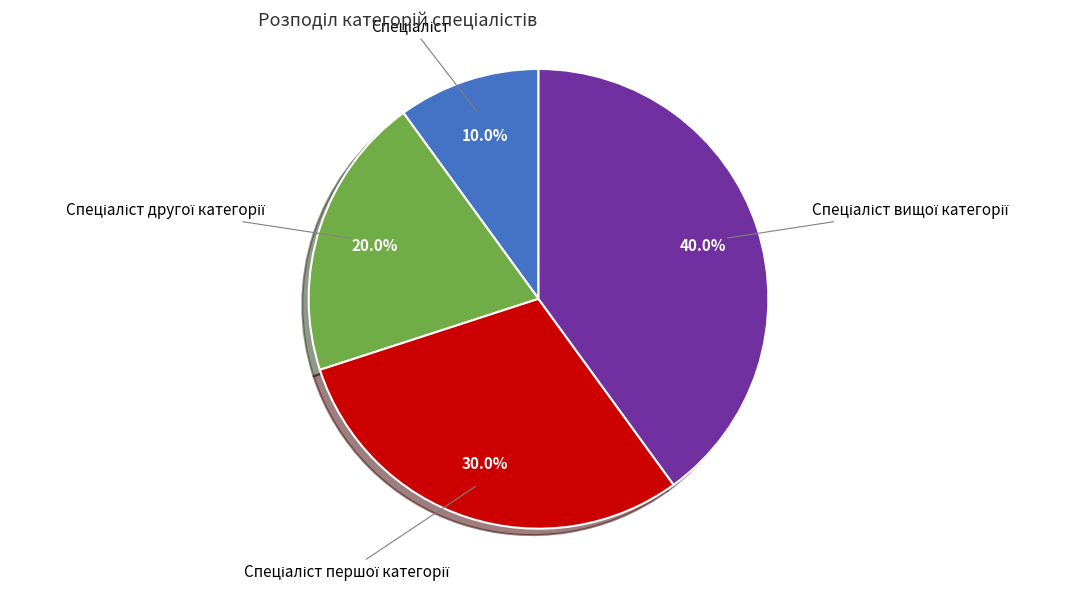

Is there a majority slice in this chart?

No